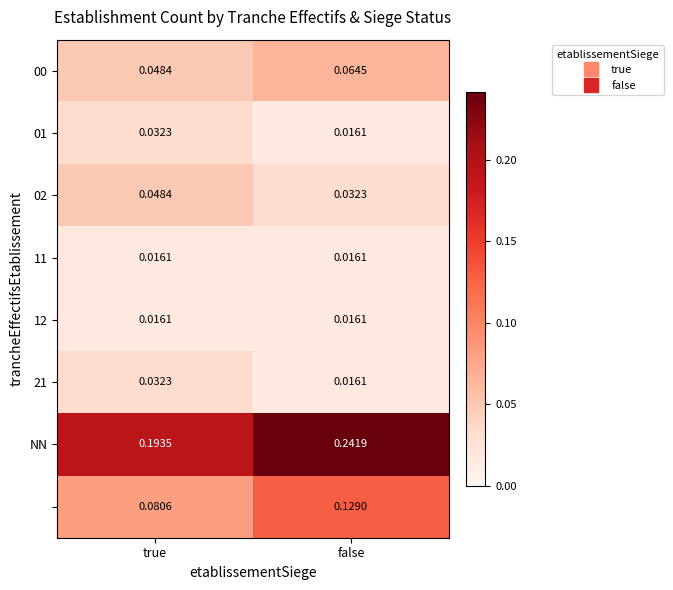

At which category is the sum across all series the highest?

false